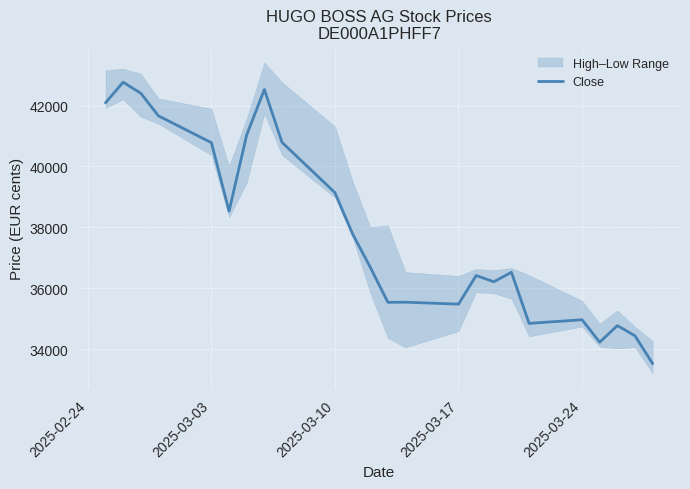

Reading left to right, what are all the values shown in this chart?

42092	42769	42405	41663	40781	38532	41036	42529	40793	39139	37783	36688	35534	35539	35475	36416	36211	36522	34843	34962	34225	34770	34435	33518